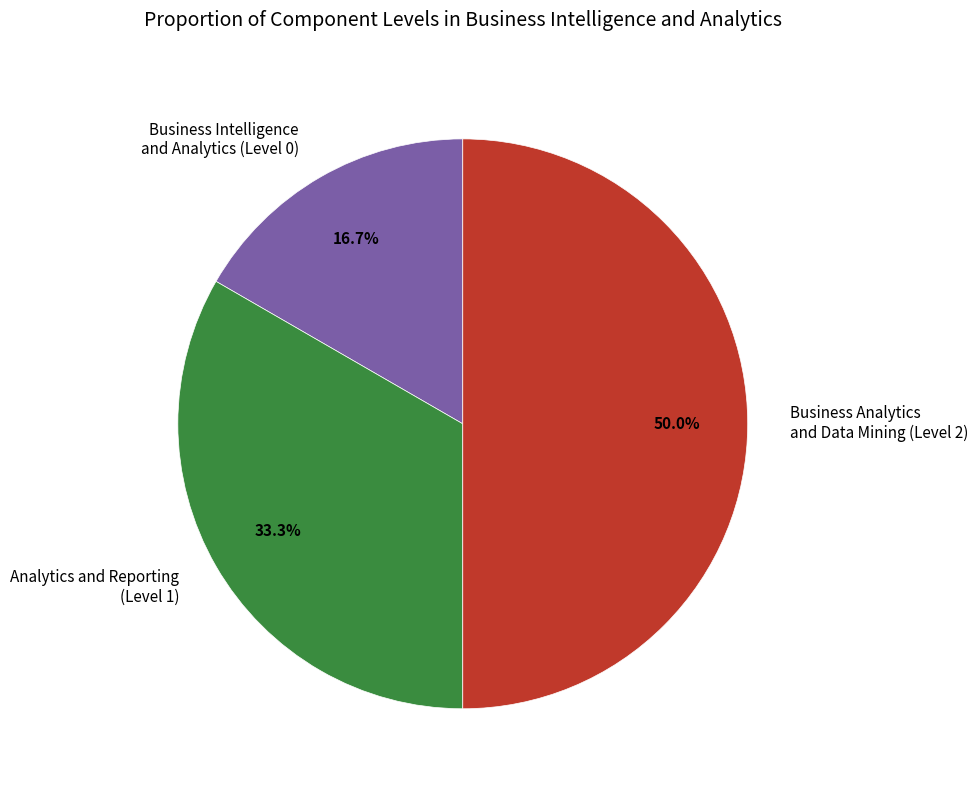

How many slices are in this pie chart?

3